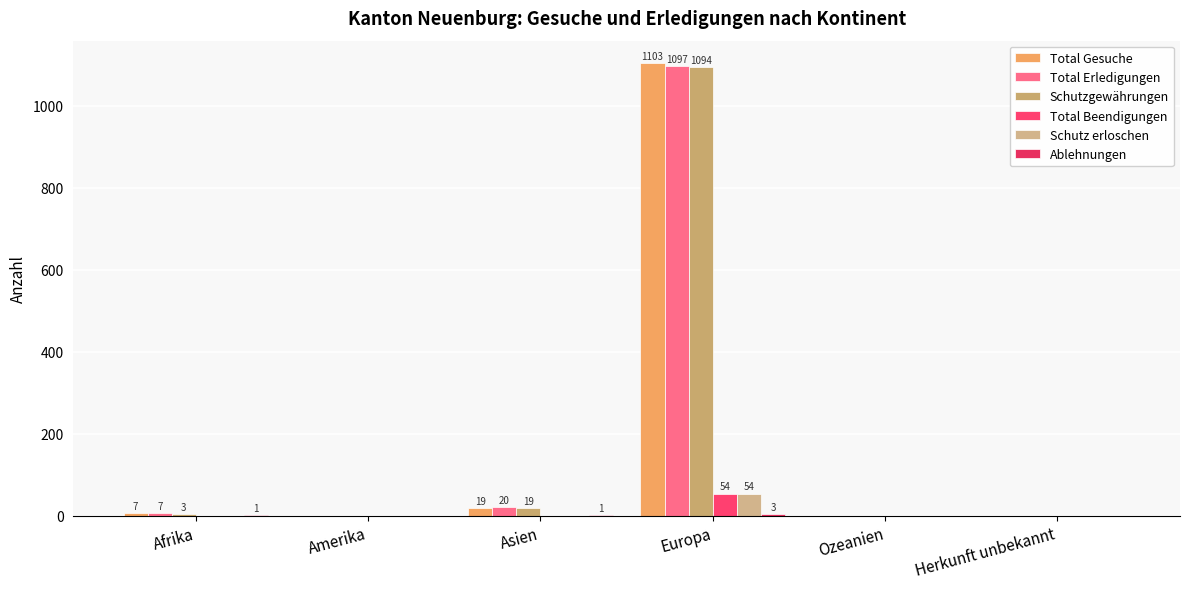

At which label is Schutzgewährungen closest to 547?

Asien